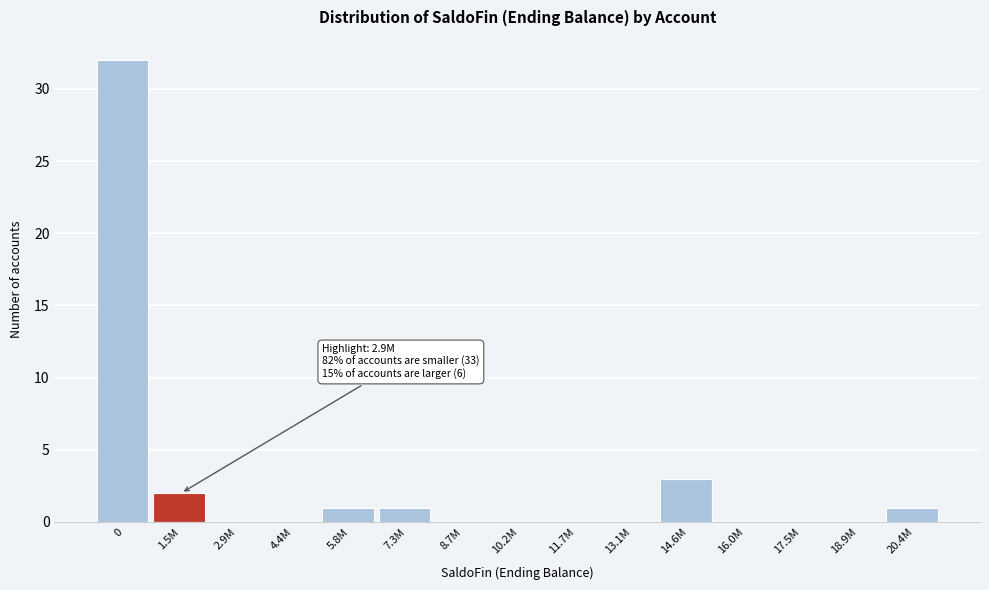

Reading left to right, transcribe all the data shown in this chart.

0=32	1.5M=2	2.9M=0	4.4M=0	5.8M=1	7.3M=1	8.7M=0	10.2M=0	11.7M=0	13.1M=0	14.6M=3	16.0M=0	17.5M=0	18.9M=0	20.4M=1